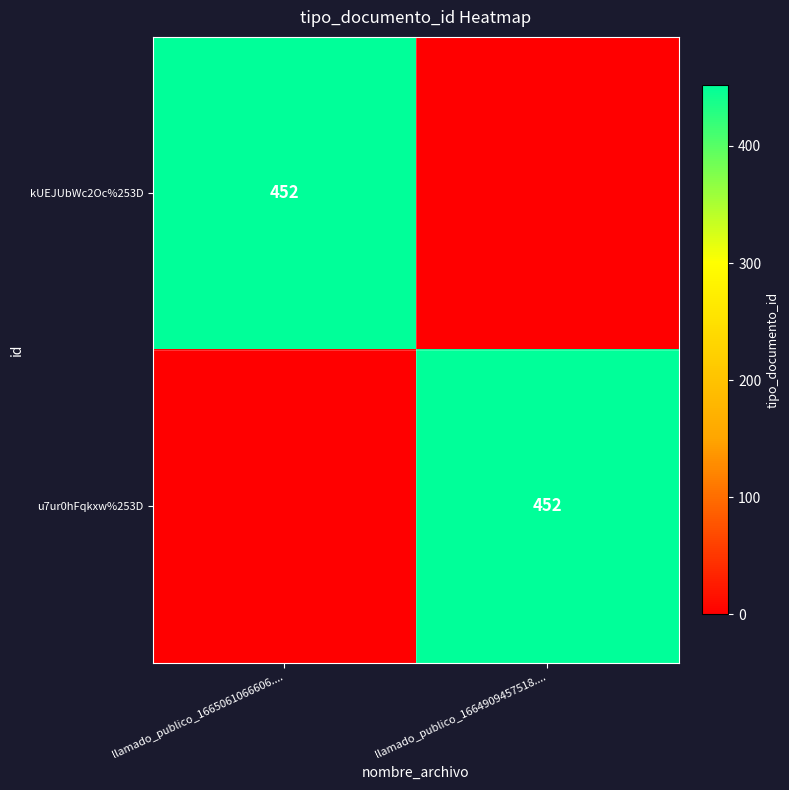

The kUEJUbWc2Oc%253D series shows 798 at llamado_publico_1665061066606..... True or false?

False